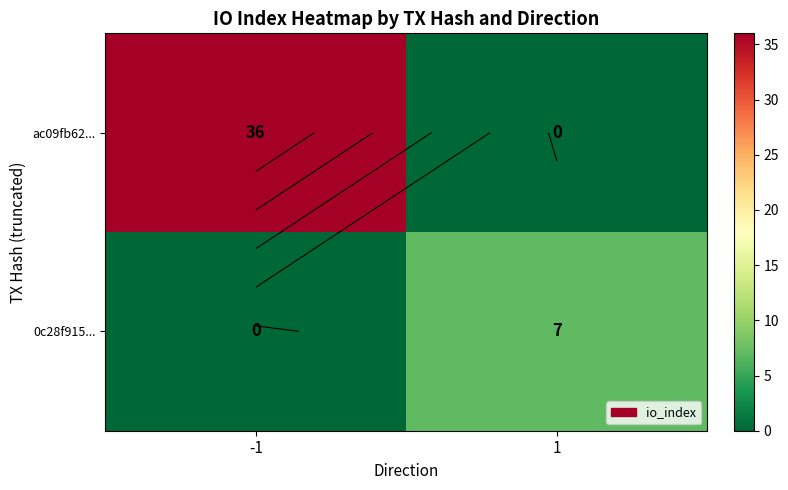

At which label does ac09fb62... reach its minimum?

1